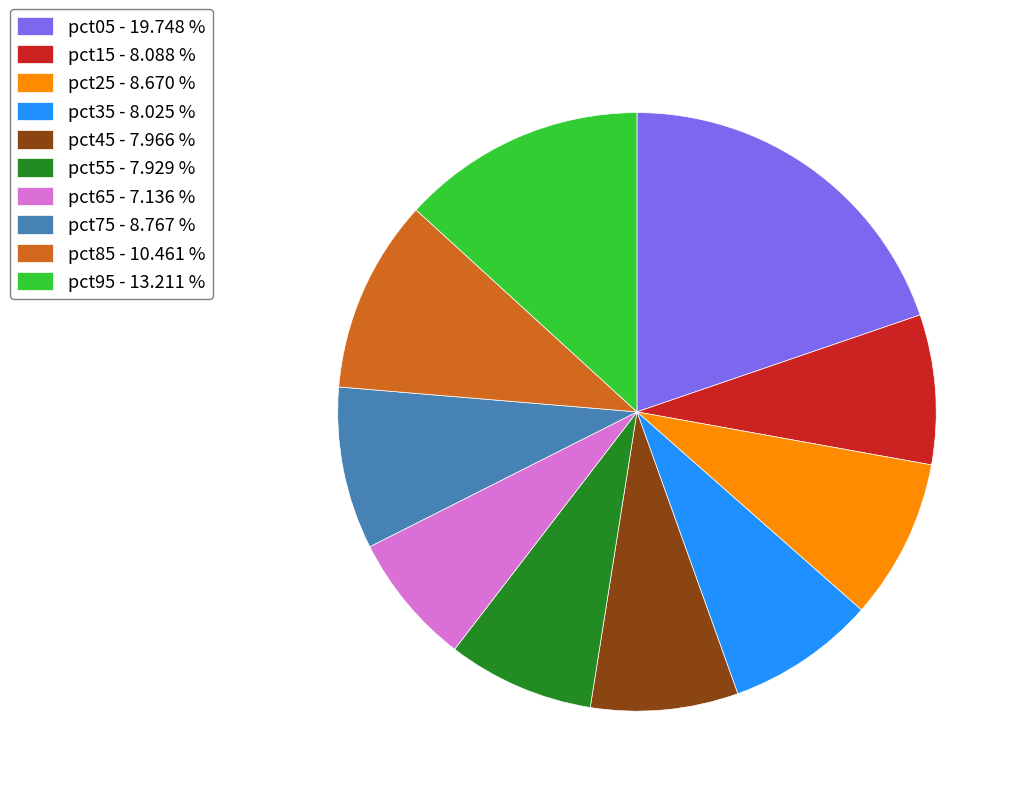

Is pct65 - 7.136 % the majority of the pie?

No